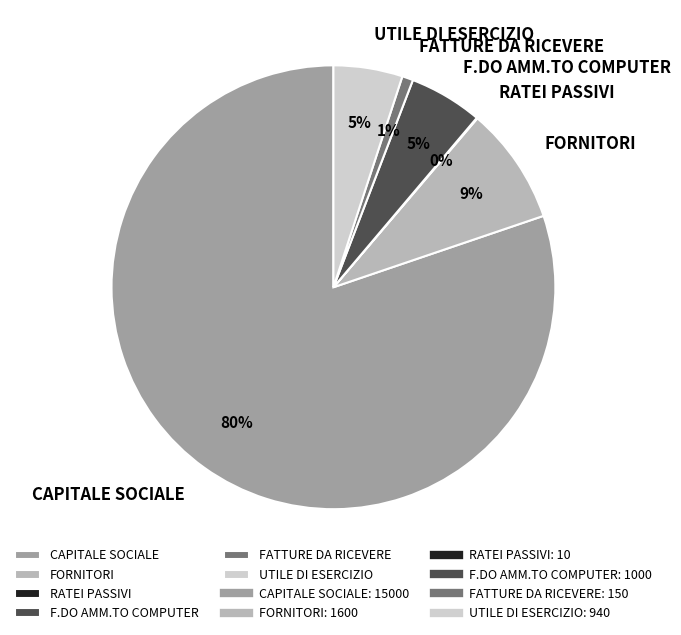

To the nearest percent, what is the combined percentage of CAPITALE SOCIALE and FATTURE DA RICEVERE?

81%